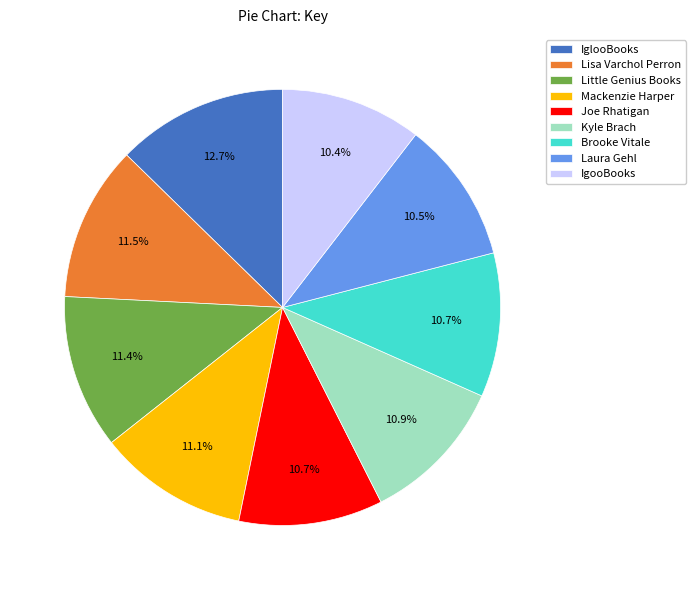

To the nearest percent, what is the difference between the largest and smallest slice percentages?

2%